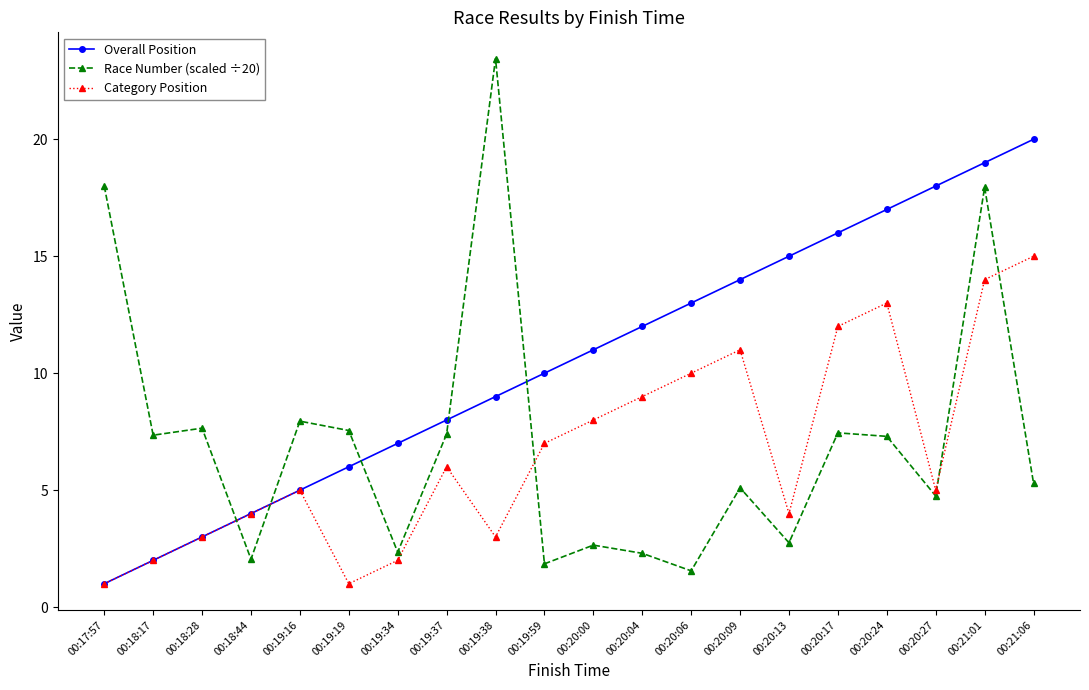

Read the Race Number (scaled ÷20) value at 00:19:37.

7.4